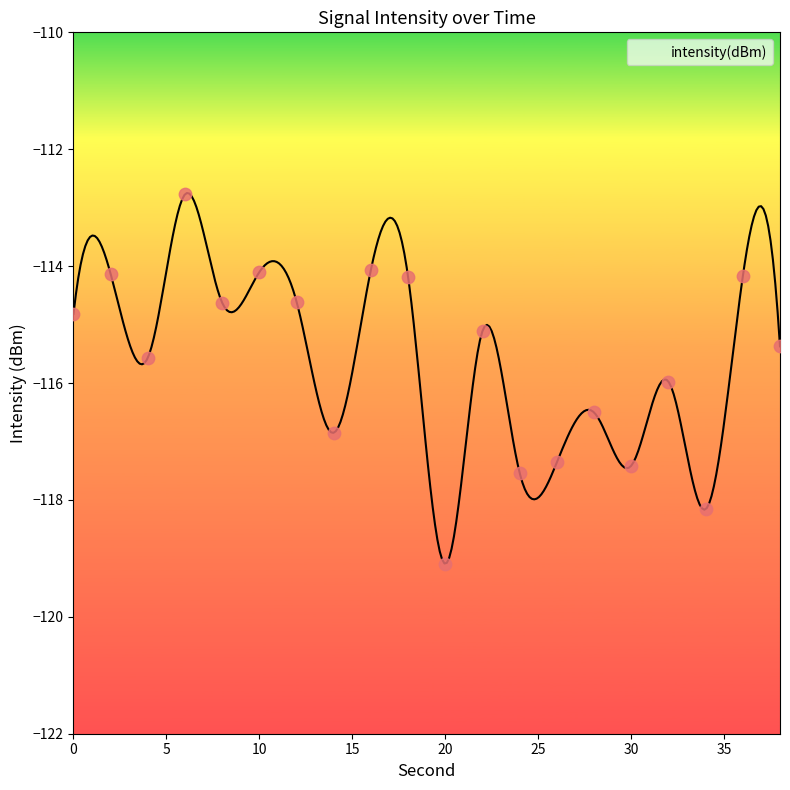

Between 38 and 12, which is larger?

12